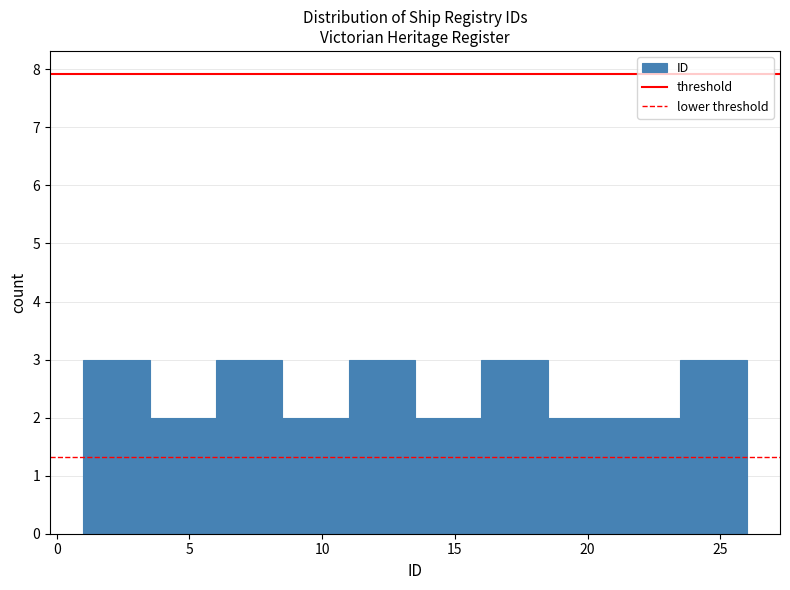

Reading left to right, transcribe this chart: for each bar, give the range it covers on the x-axis and its height. The values are not printed on the chart, so give them approximately, as read against the axis.

1.0 to 3.5: 3
3.5 to 6.0: 2
6.0 to 8.5: 3
8.5 to 11.0: 2
11.0 to 13.5: 3
13.5 to 16.0: 2
16.0 to 18.5: 3
18.5 to 21.0: 2
21.0 to 23.5: 2
23.5 to 26.0: 3